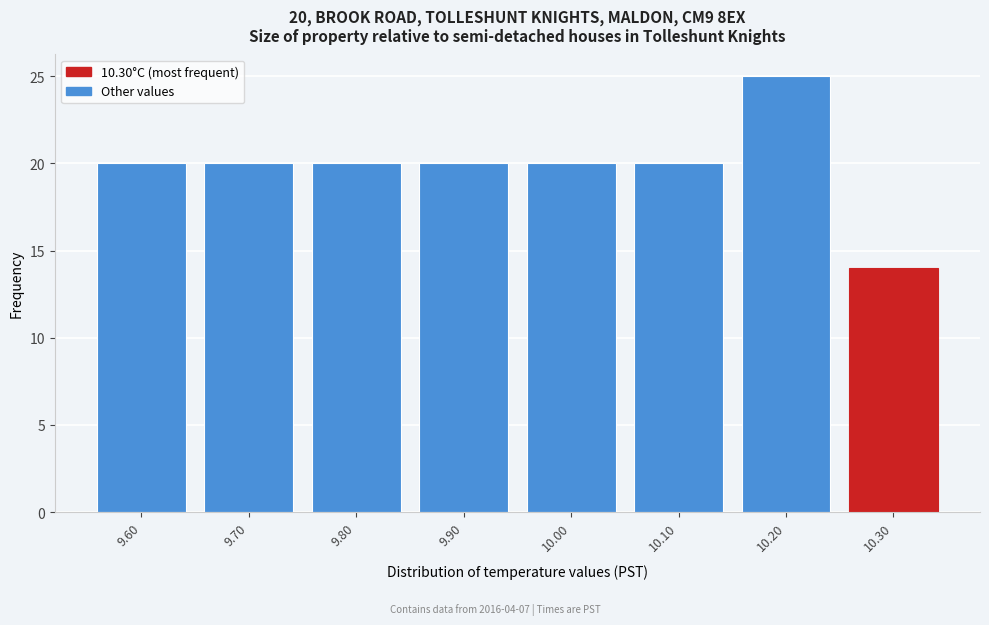

Which range on the x-axis has the tallest bar?

10.15 to 10.25